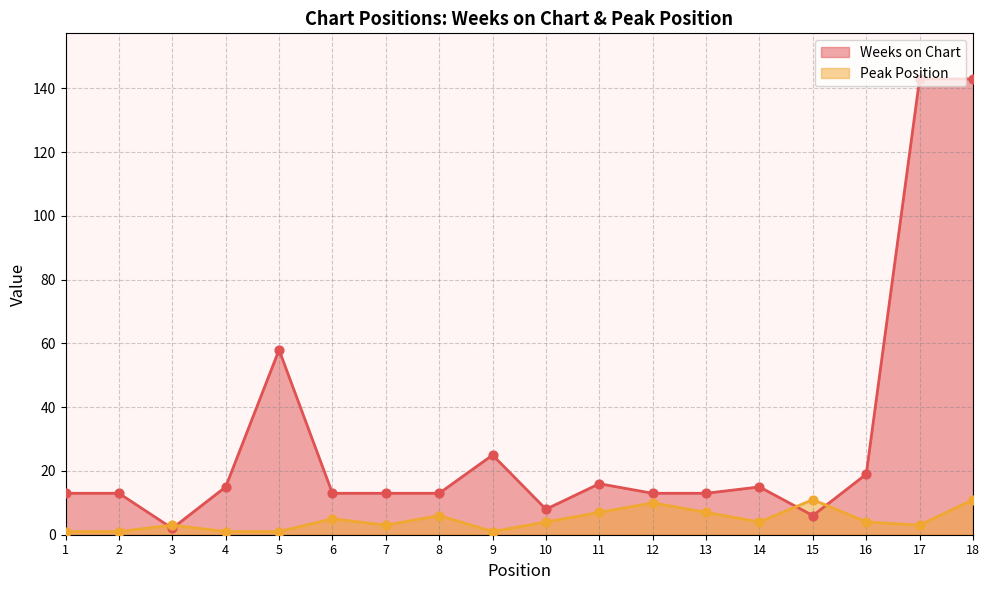

Which series has the largest Y range (max minus min)?

Weeks on Chart